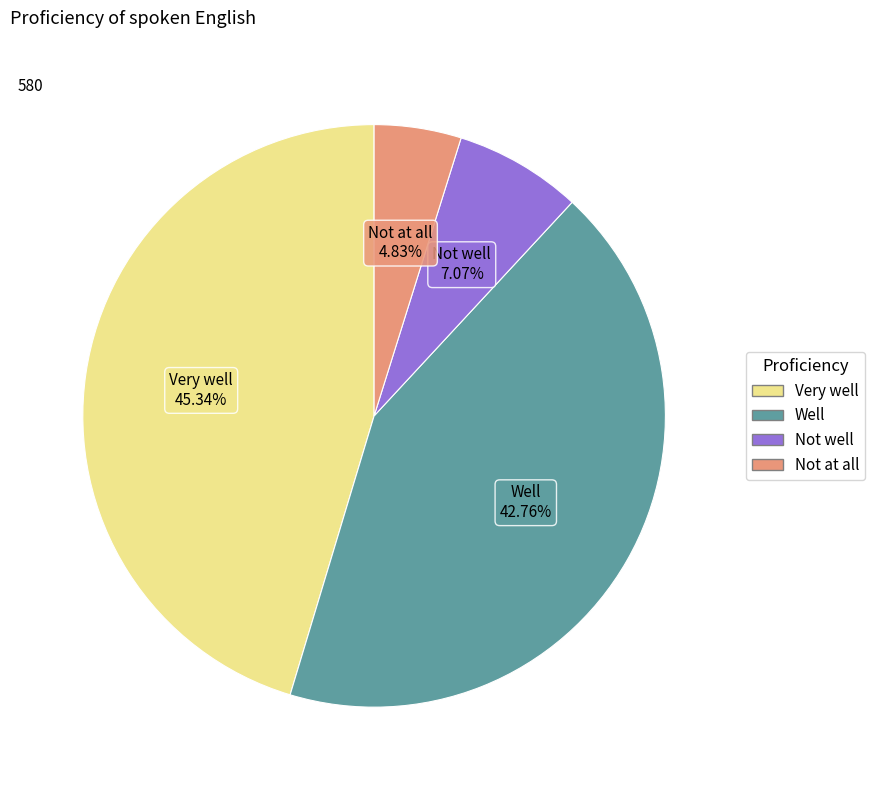

What is the total percentage of Not at all and Not well?

11.9%